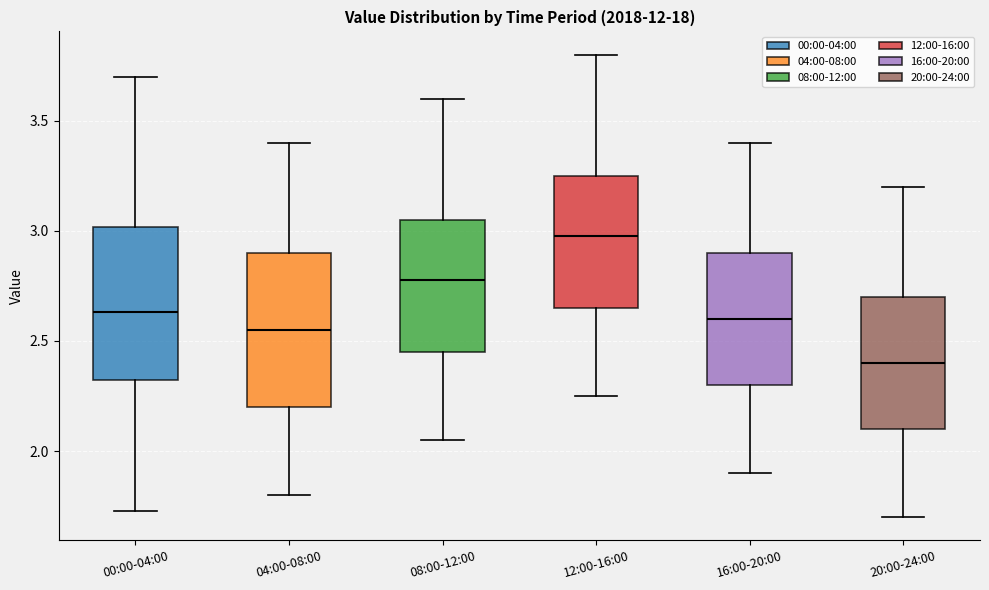

Reading left to right, transcribe this box plot: for each box, give where its median line is, the range the box spans, and where its two whiskers end, as read against the y-axis. The values are not printed on the chart, so give them approximately, as read against the axis.

00:00-04:00: median 2.65, box 2.30 to 3.00, whiskers 1.75 to 3.70
04:00-08:00: median 2.55, box 2.20 to 2.90, whiskers 1.80 to 3.40
08:00-12:00: median 2.80, box 2.45 to 3.05, whiskers 2.05 to 3.60
12:00-16:00: median 3.00, box 2.65 to 3.25, whiskers 2.25 to 3.80
16:00-20:00: median 2.60, box 2.30 to 2.90, whiskers 1.90 to 3.40
20:00-24:00: median 2.40, box 2.10 to 2.70, whiskers 1.70 to 3.20